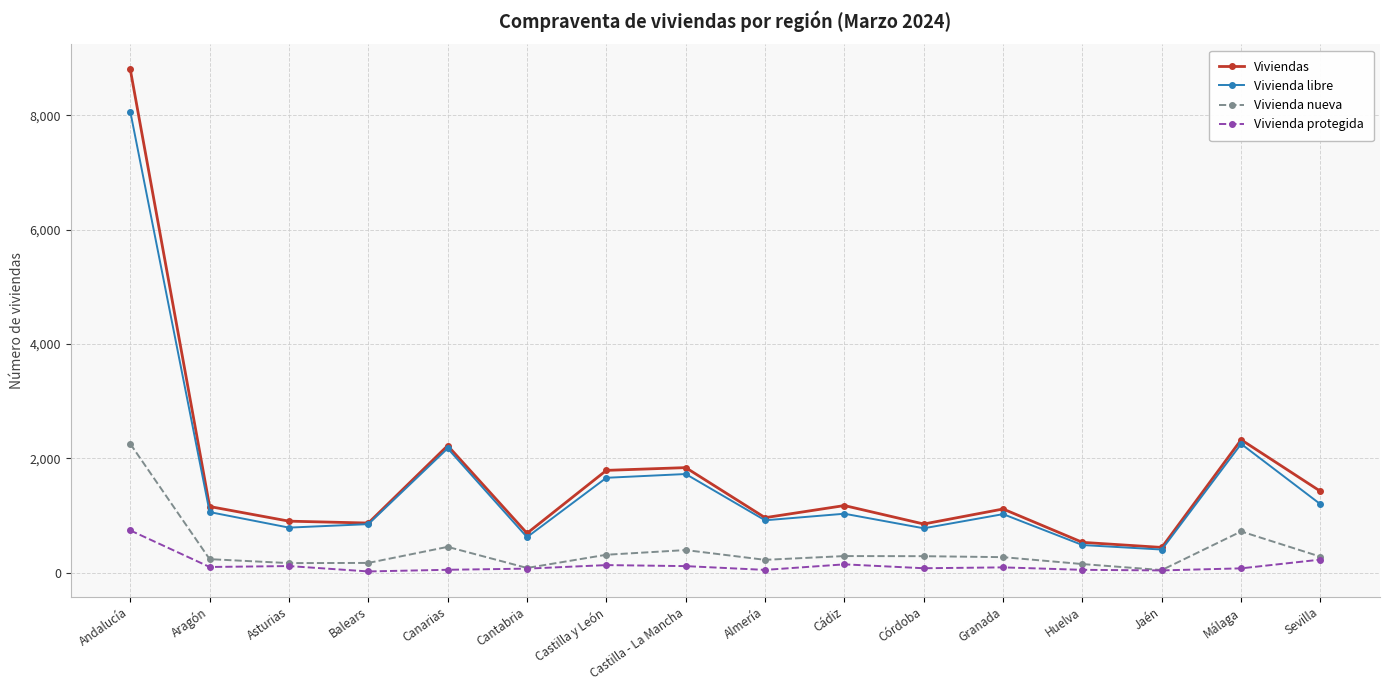

True or false: Vivienda nueva and Viviendas intersect in this chart.

False